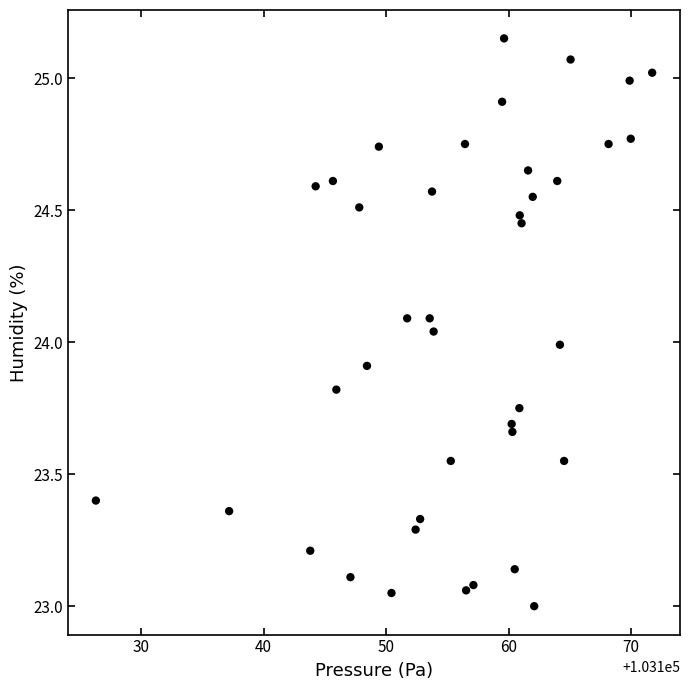

What is the range of X values (max minus min)?

45.4